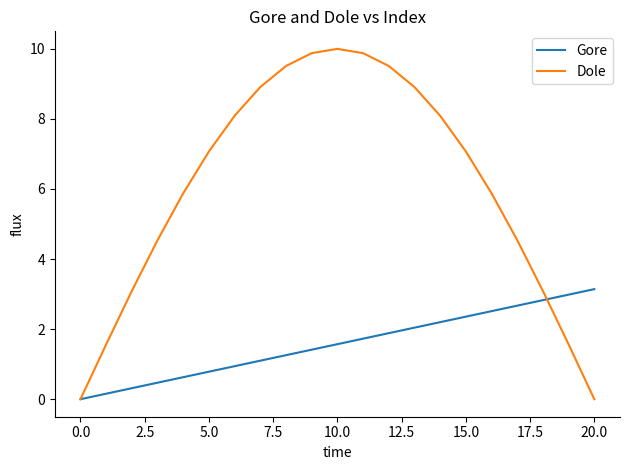

What is the maximum value for Dole?

10.0